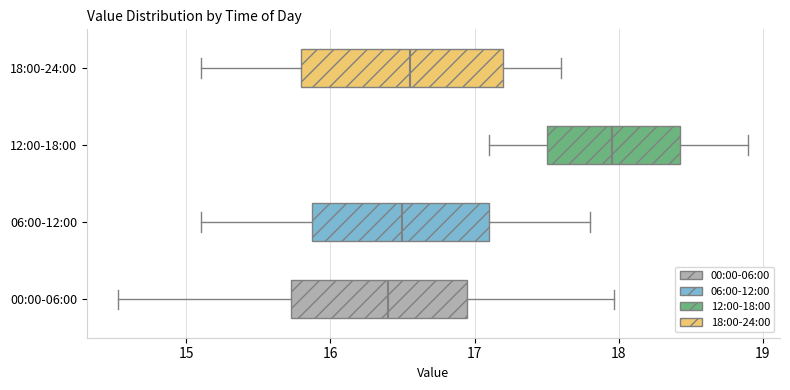

Reading bottom to top, read every box against the x-axis: the position of its median line, the range the box covers, and the ends of its whiskers. The values are not printed on the chart, so give them approximately, as read against the axis.

00:00-06:00: median 16.4, box 15.7 to 16.9, whiskers 14.5 to 18.0
06:00-12:00: median 16.5, box 15.9 to 17.1, whiskers 15.1 to 17.8
12:00-18:00: median 18.0, box 17.5 to 18.4, whiskers 17.1 to 18.9
18:00-24:00: median 16.6, box 15.8 to 17.2, whiskers 15.1 to 17.6